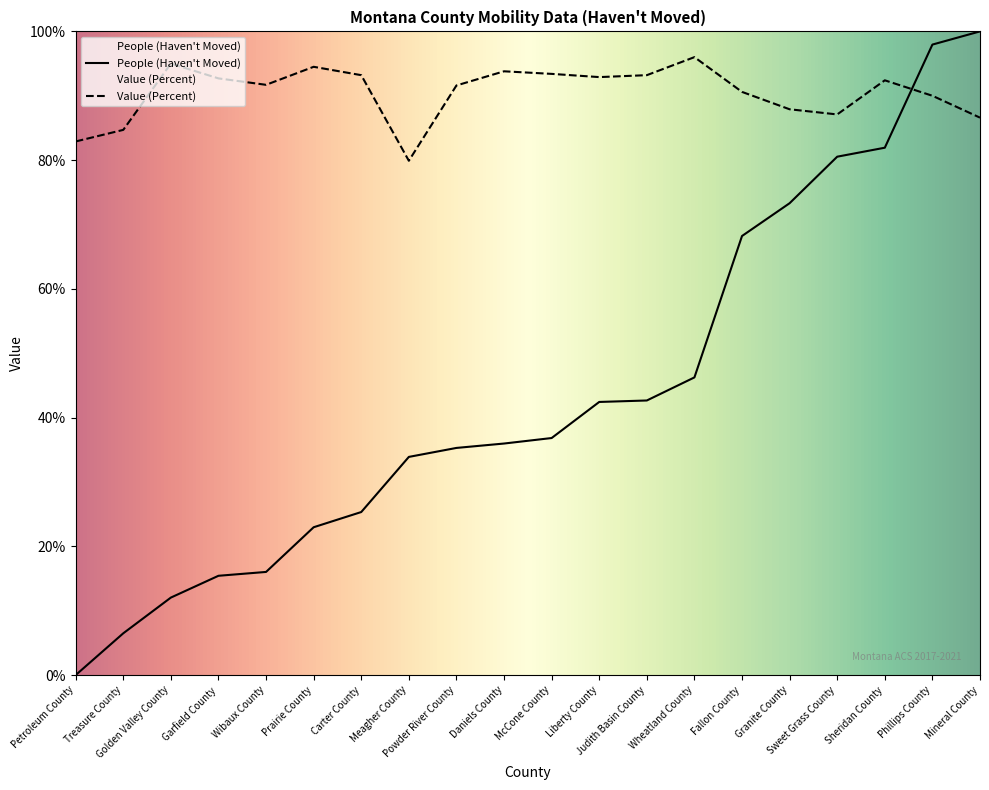

At which label does People (Haven't Moved) reach its peak?

Mineral County